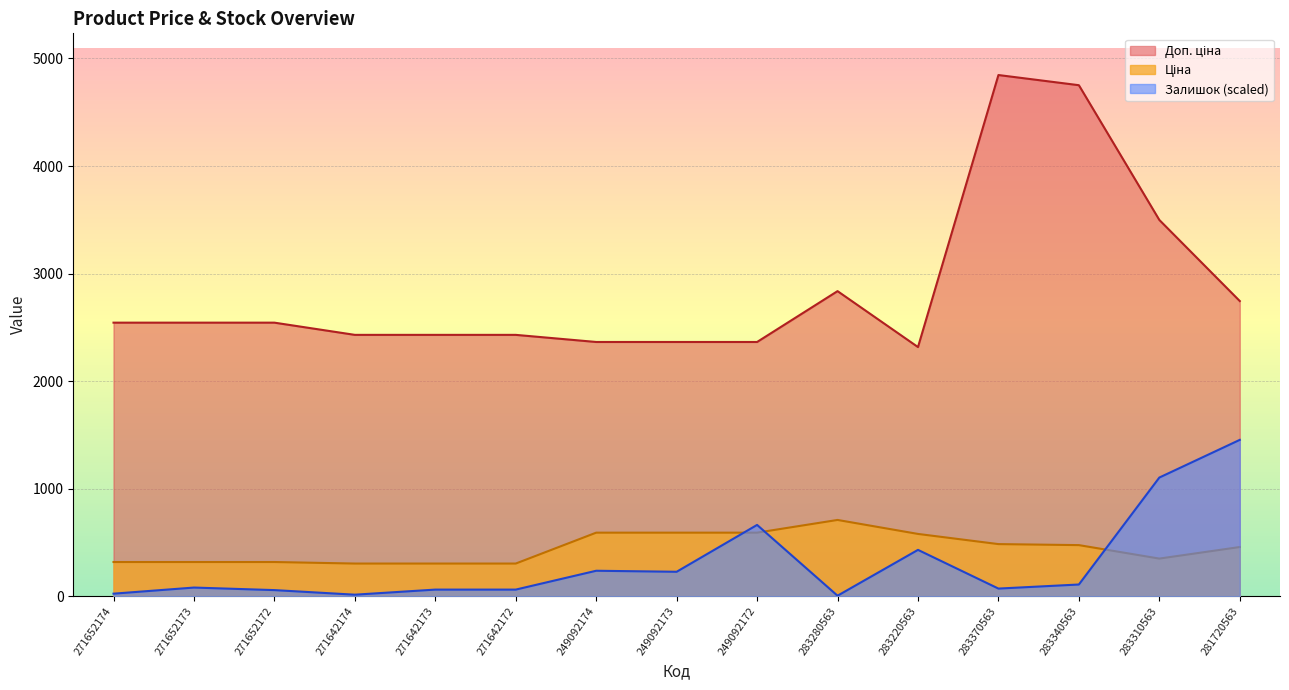

How many interior local valleys does the Залишок series have?

4